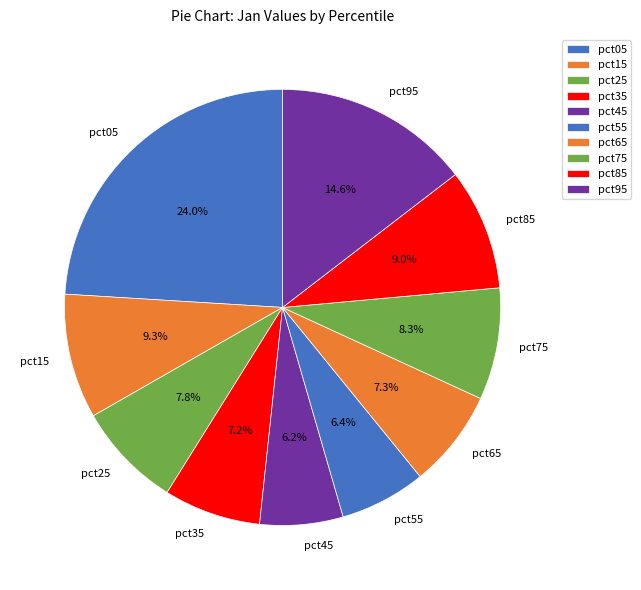

Is pct15 the majority of the pie?

No